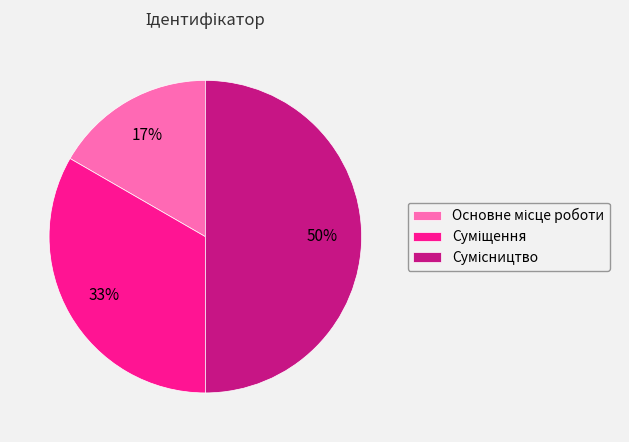

To the nearest percent, what is the difference between the largest and smallest slice percentages?

33%